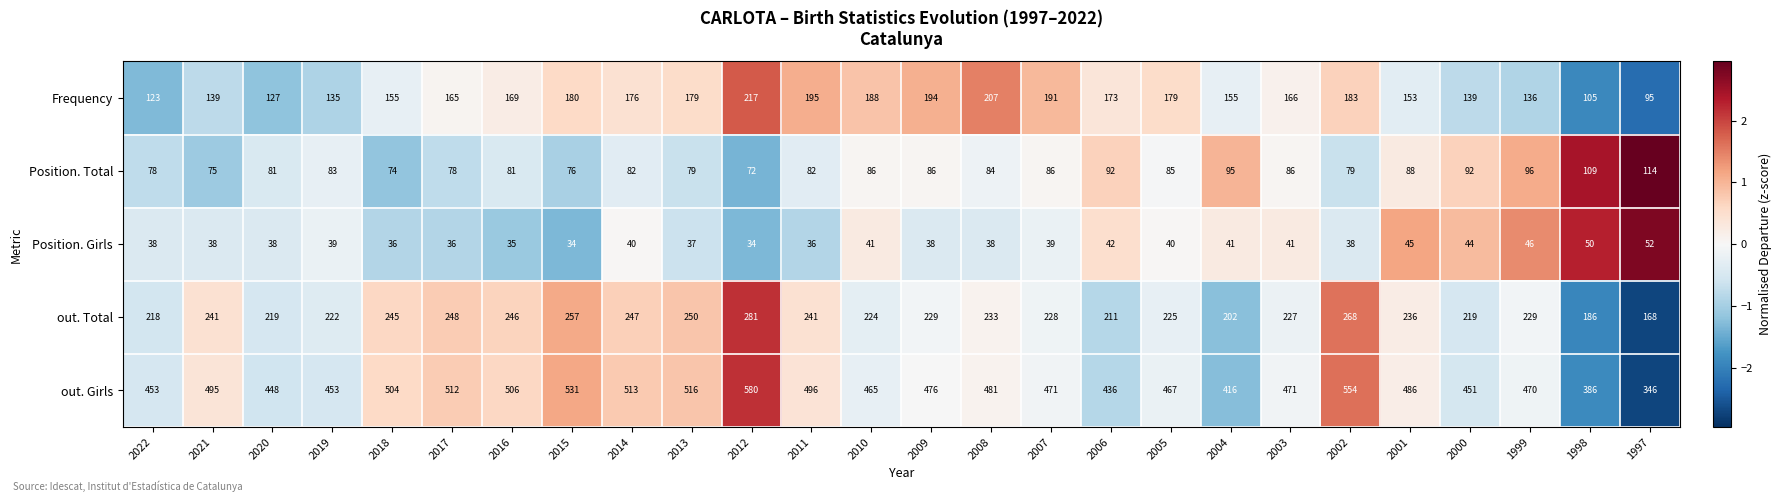

What is the sum of the Position. Total values at 2012 and 2011?

154